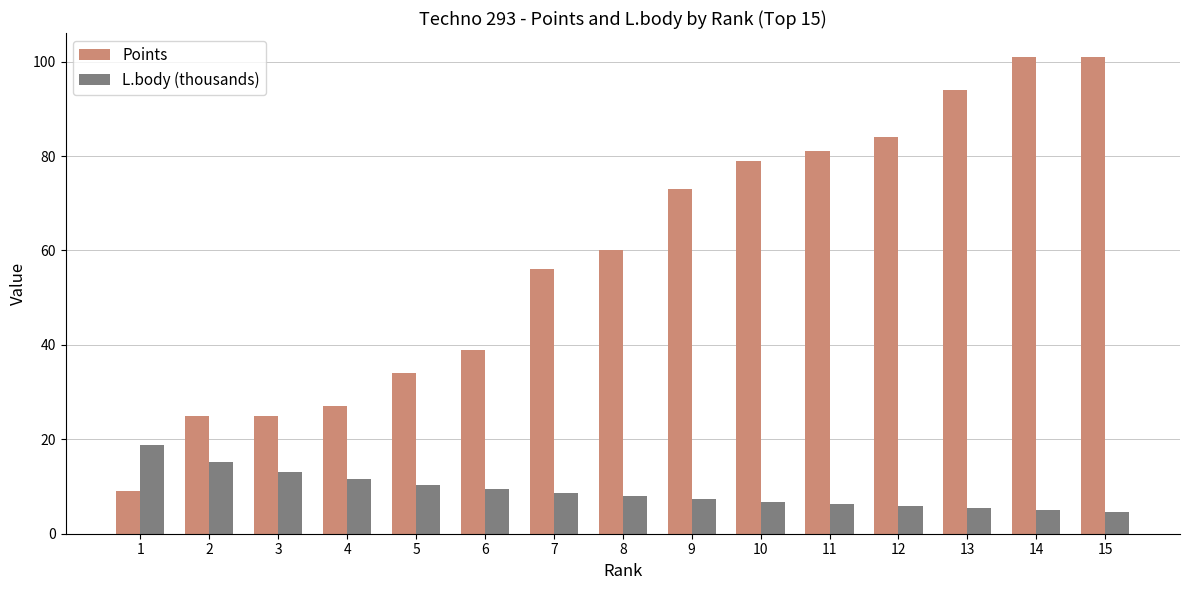

What is the minimum value for L.body (thousands)?

4.6